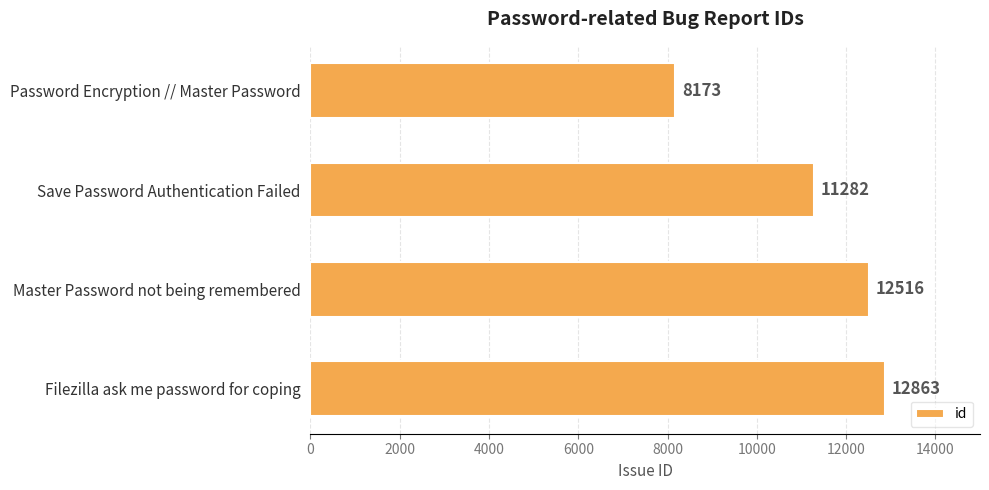

Which category has the highest value across all series?

Filezilla ask me password for coping